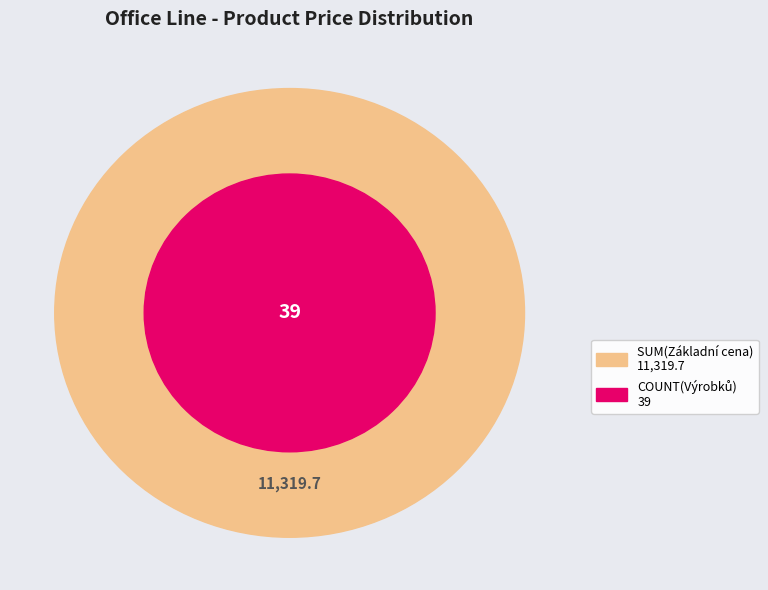

Does 15 represent more than half of the total?

No